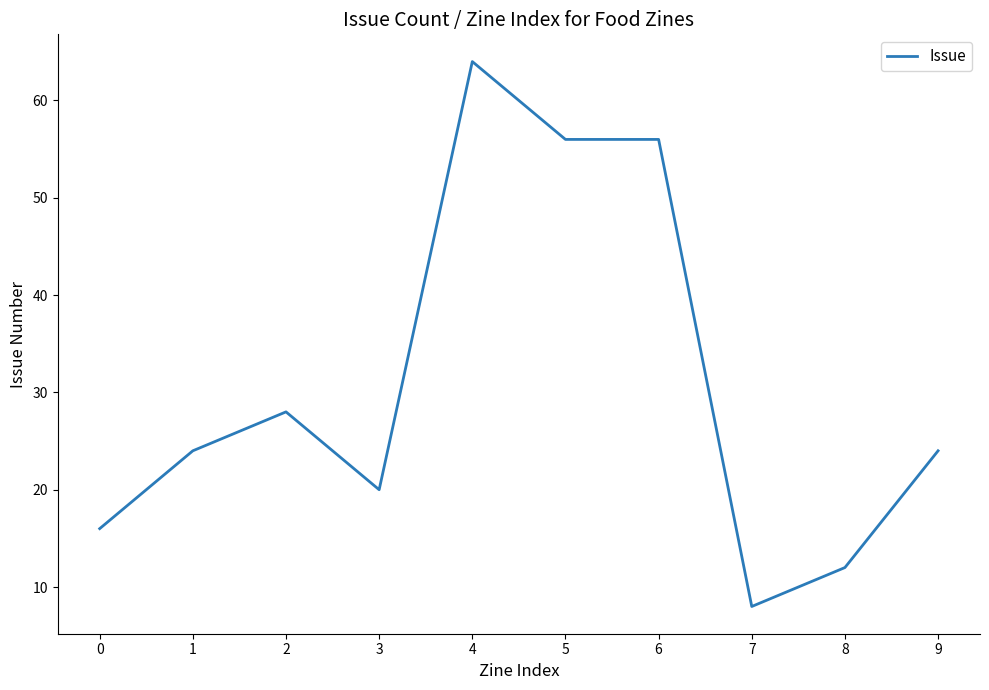

At which label is the value closest to 36?

2